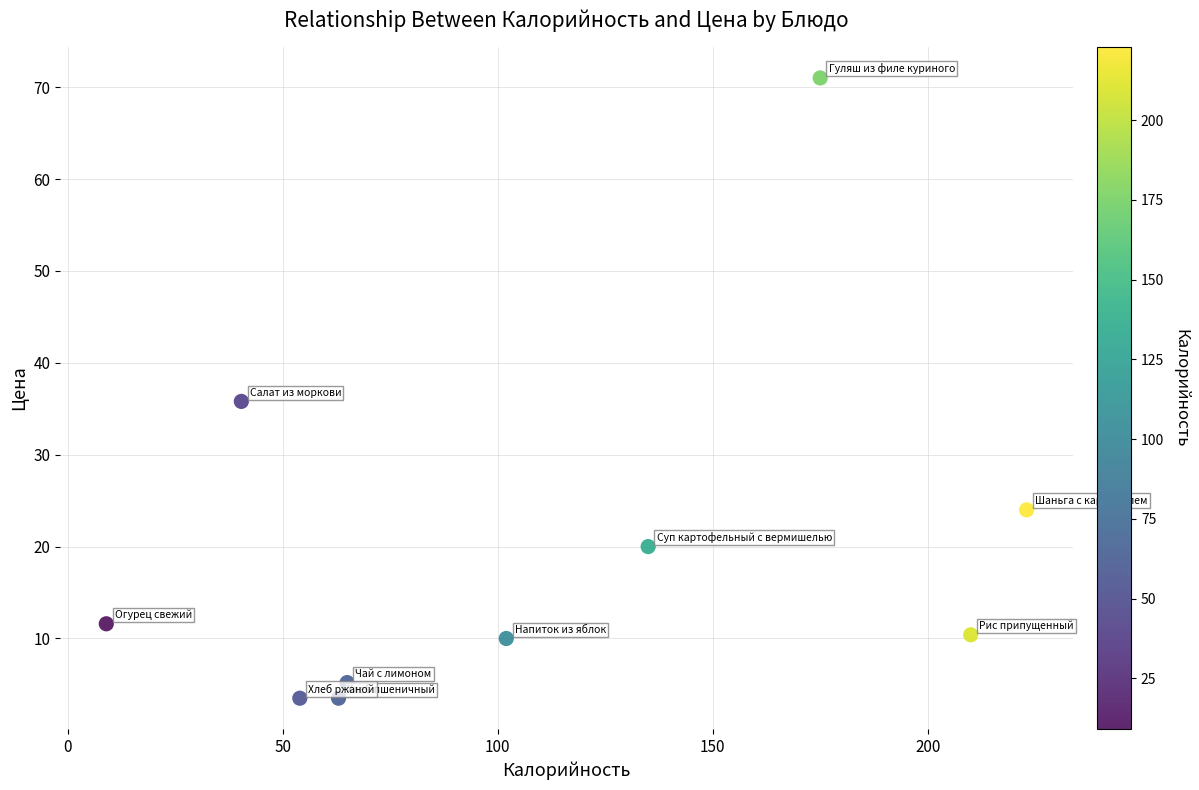

What is the range of Y values (max minus min)?

67.5